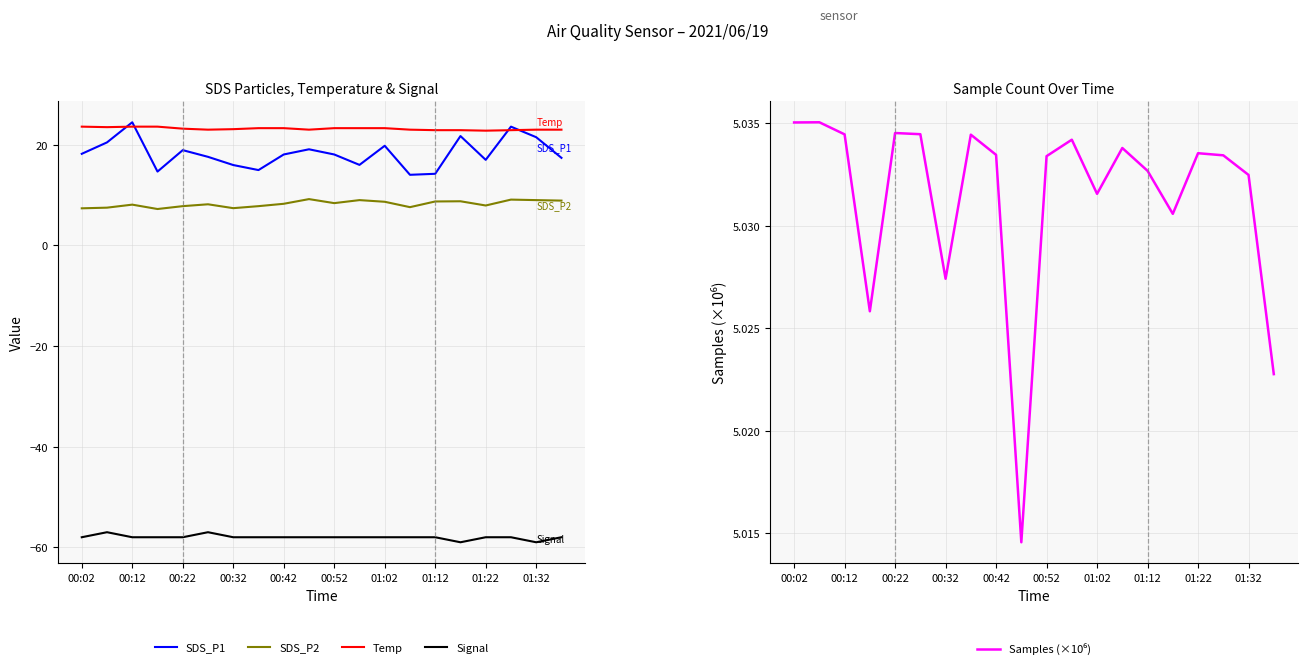

What is the highest value of the SDS_P1 series?

24.5